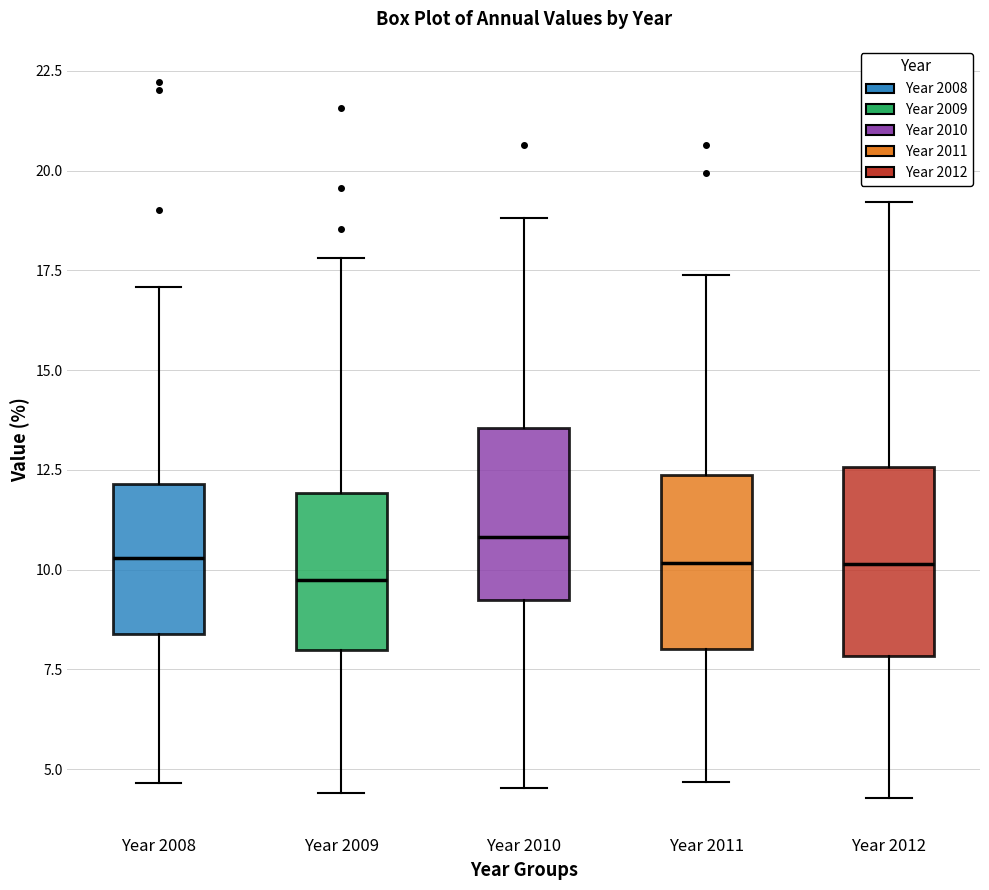

Reading left to right, read every box against the y-axis: the position of its median line, the range the box covers, and the ends of its whiskers. The values are not printed on the chart, so give them approximately, as read against the axis.

Year 2008: median 10.5, box 8.5 to 12.0, whiskers 4.5 to 17.0
Year 2009: median 9.5, box 8.0 to 12.0, whiskers 4.5 to 18.0
Year 2010: median 11.0, box 9.0 to 13.5, whiskers 4.5 to 19.0
Year 2011: median 10.0, box 8.0 to 12.5, whiskers 4.5 to 17.5
Year 2012: median 10.0, box 8.0 to 12.5, whiskers 4.5 to 19.0